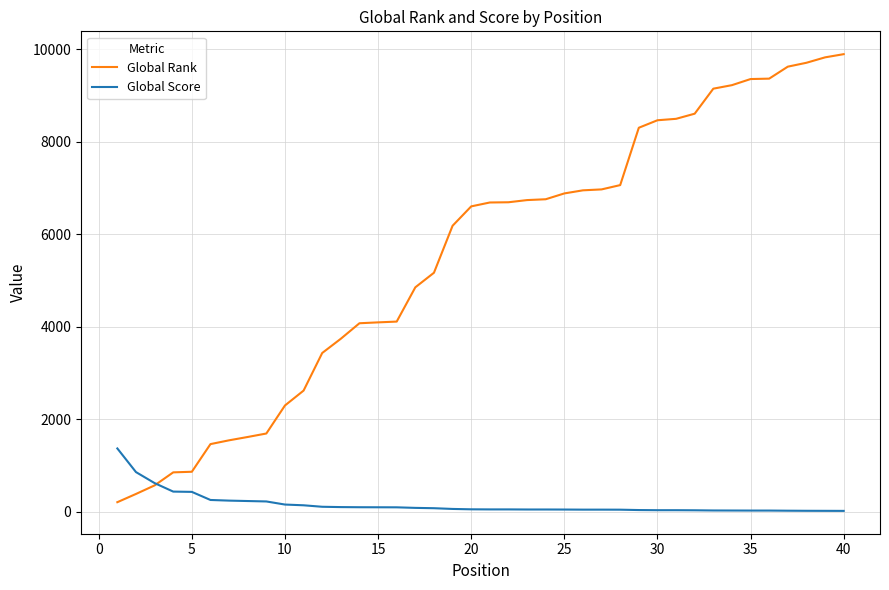

Which series has the largest range (max minus min)?

Global Rank